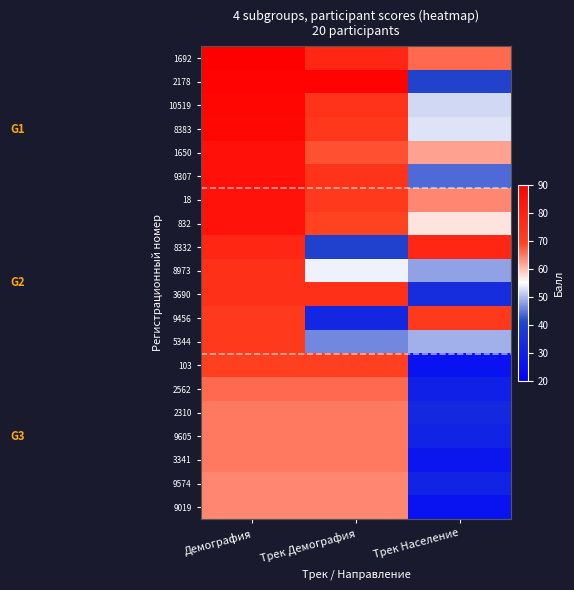

What is the smallest value displayed?

26